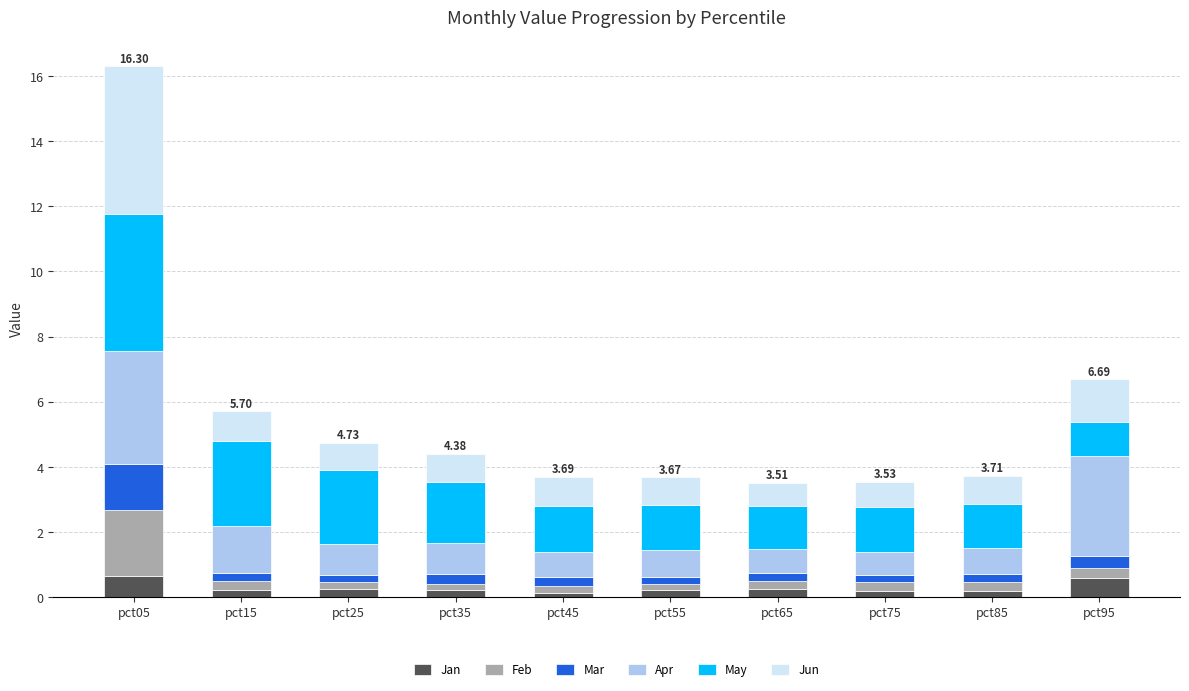

At which category is the sum across all series the highest?

pct05